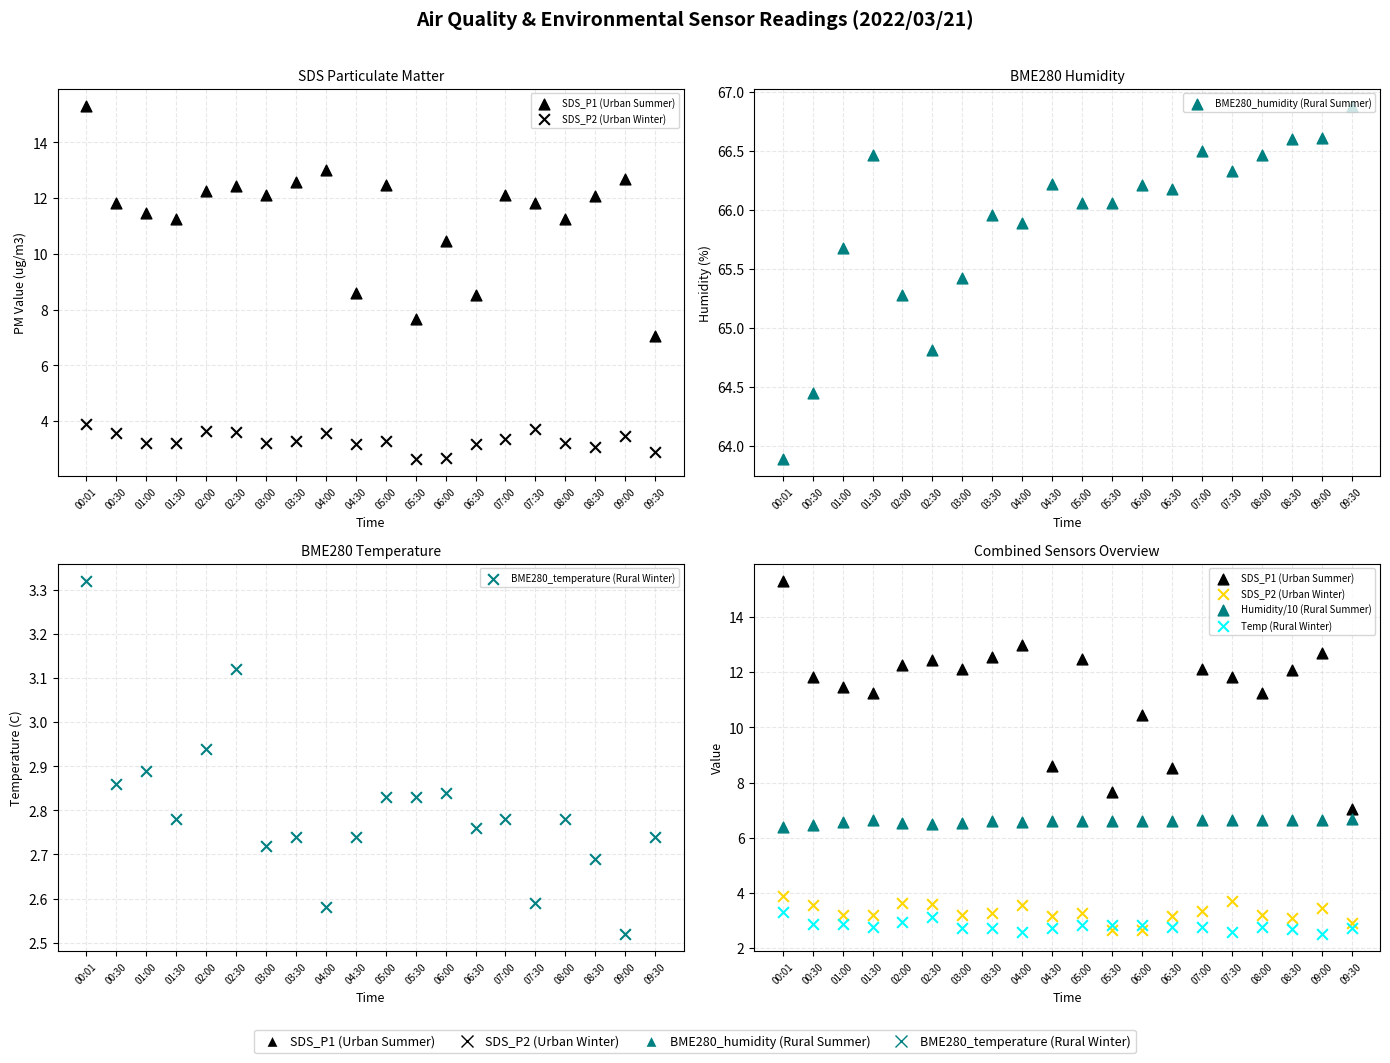

Which series has the largest total across all categories?

BME280_humidity (Rural Summer)